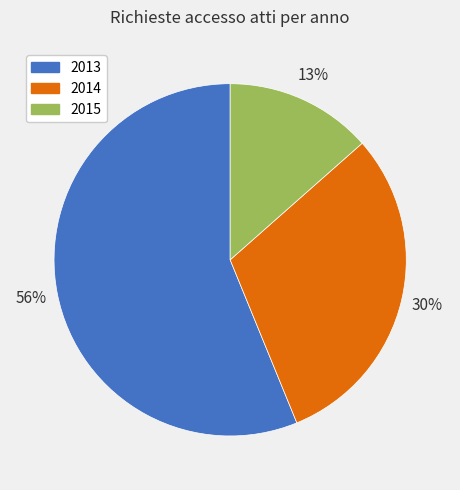

To the nearest percent, what is the combined percentage of 2013 and 2014?

87%